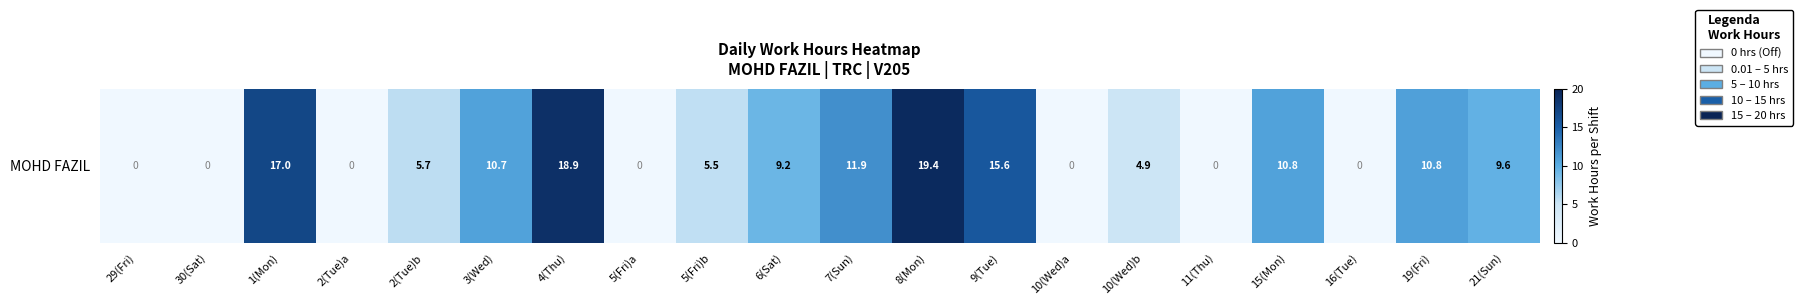

List the labels in order of value, largest first.

8(Mon), 4(Thu), 1(Mon), 9(Tue), 7(Sun), 19(Fri), 15(Mon), 3(Wed), 21(Sun), 6(Sat), 2(Tue)b, 5(Fri)b, 10(Wed)b, 29(Fri), 30(Sat), 2(Tue)a, 5(Fri)a, 10(Wed)a, 11(Thu), 16(Tue)